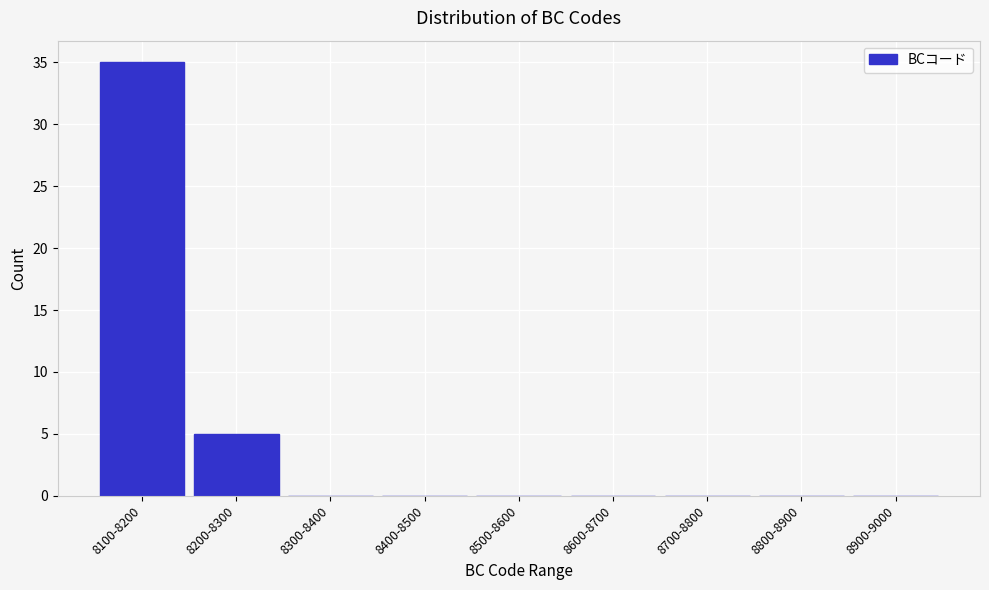

Reading left to right, transcribe all the data shown in this chart.

8100-8200=35	8200-8300=5	8300-8400=0	8400-8500=0	8500-8600=0	8600-8700=0	8700-8800=0	8800-8900=0	8900-9000=0